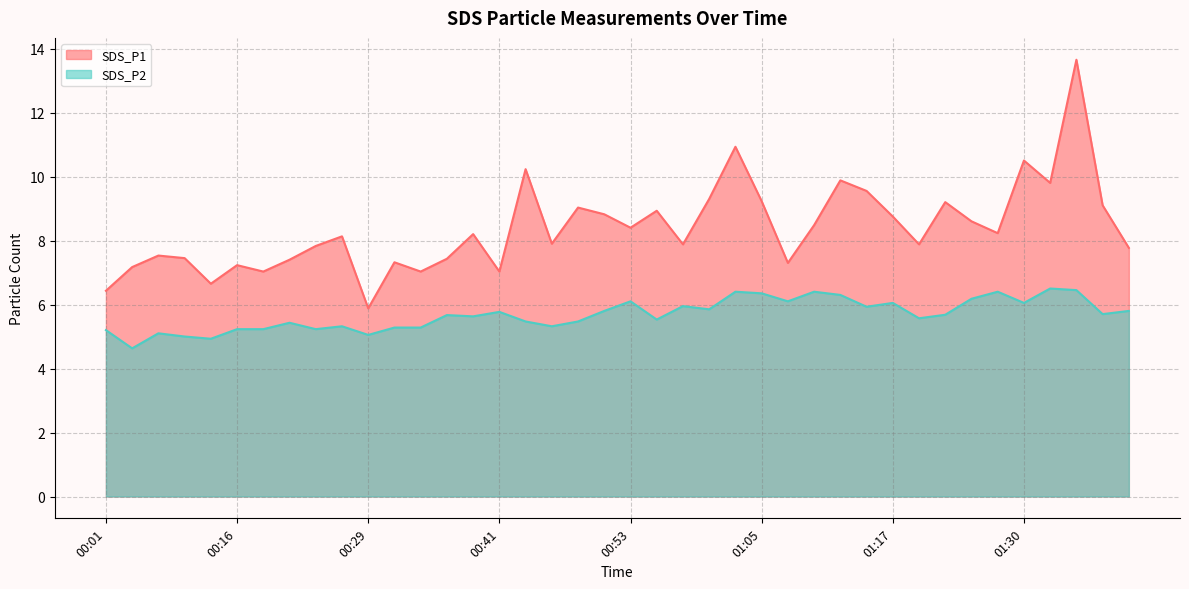

What is the difference between the SDS_P2 values at 01:32 and 00:14?

1.6